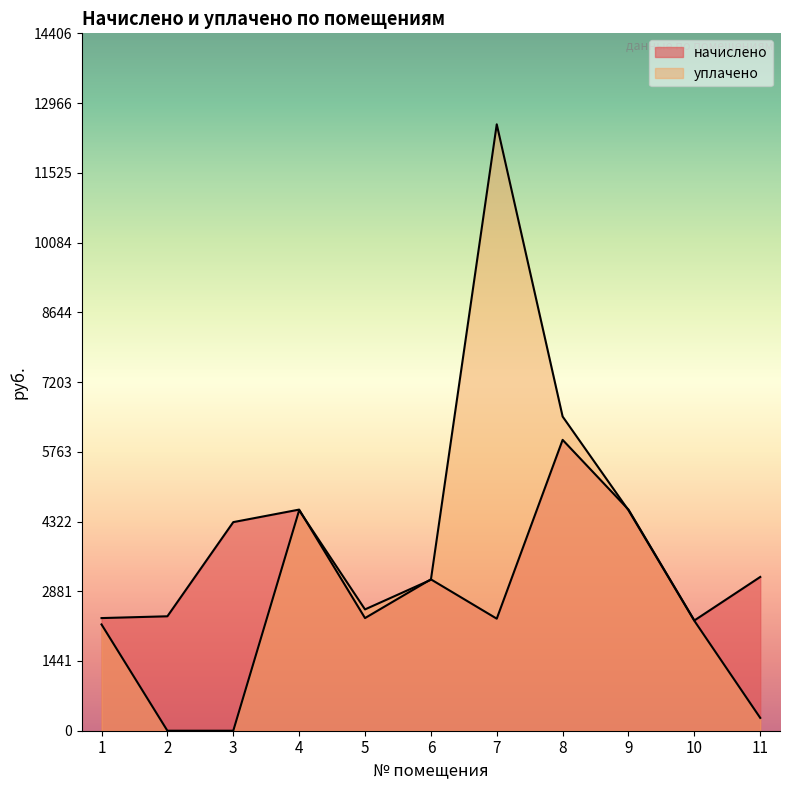

True or false: уплачено has a value of 2506.1 at 5.

True